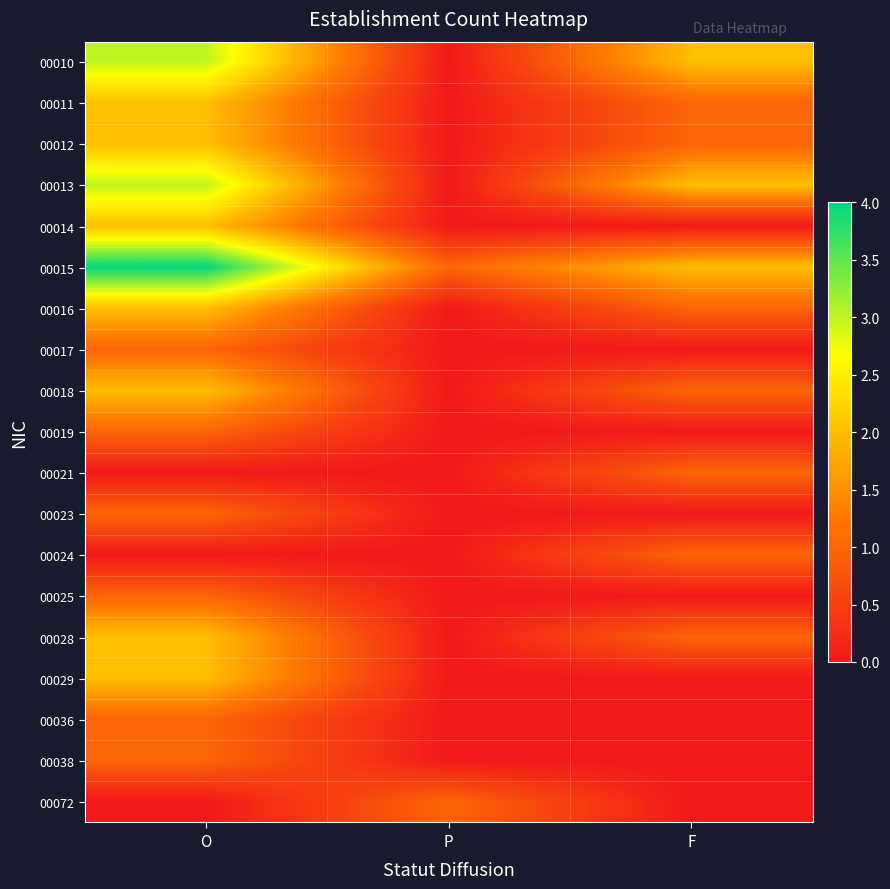

Reading left to right, extract all data points from this chart.

00010: O=3	P=0	F=2
00011: O=2	P=0	F=1
00012: O=2	P=0	F=1
00013: O=3	P=0	F=2
00014: O=2	P=0	F=0
00015: O=4	P=1	F=2
00016: O=2	P=0	F=1
00017: O=1	P=0	F=0
00018: O=2	P=0	F=1
00019: O=1	P=0	F=0
00021: O=0	P=0	F=1
00023: O=1	P=0	F=0
00024: O=0	P=0	F=1
00025: O=1	P=0	F=0
00028: O=2	P=0	F=1
00029: O=2	P=0	F=0
00036: O=1	P=0	F=0
00038: O=1	P=0	F=0
00072: O=0	P=1	F=0